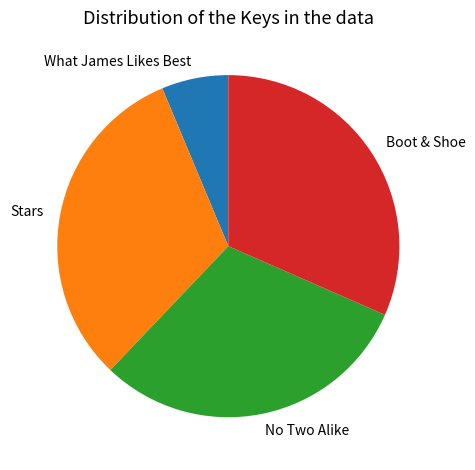

Is it true that What James Likes Best is 13% of the pie?

False